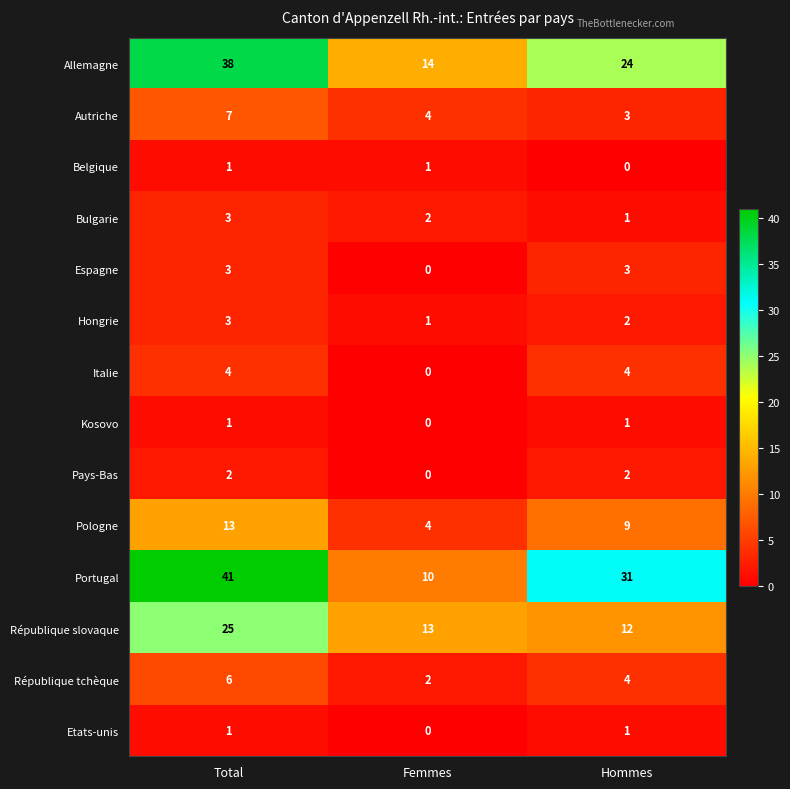

What is the sum of the Allemagne values at Hommes and Femmes?

38